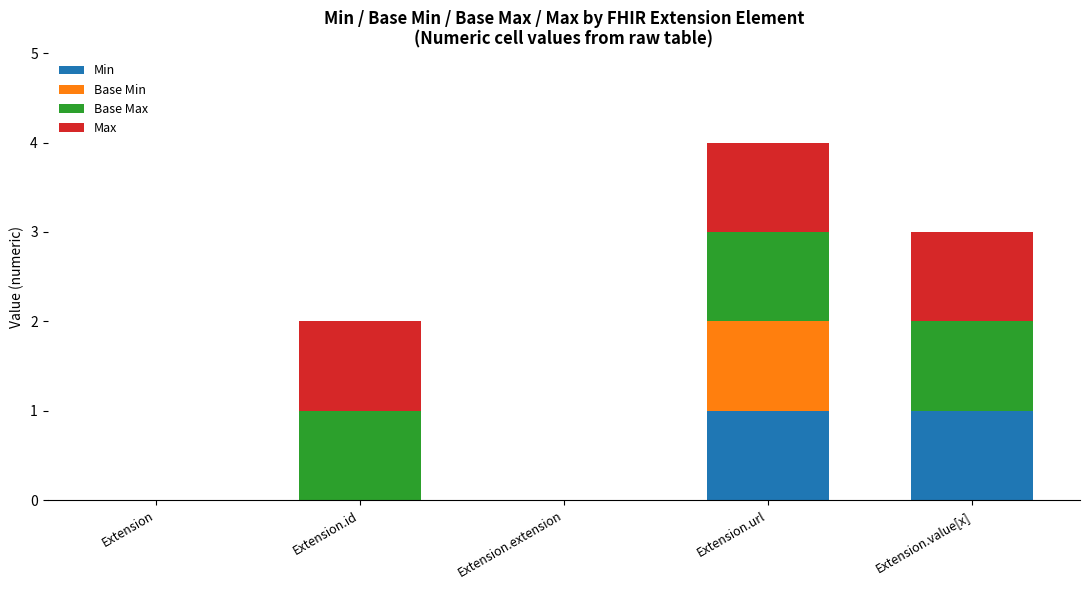

The value of Min at Extension.id is 0. True or false?

True